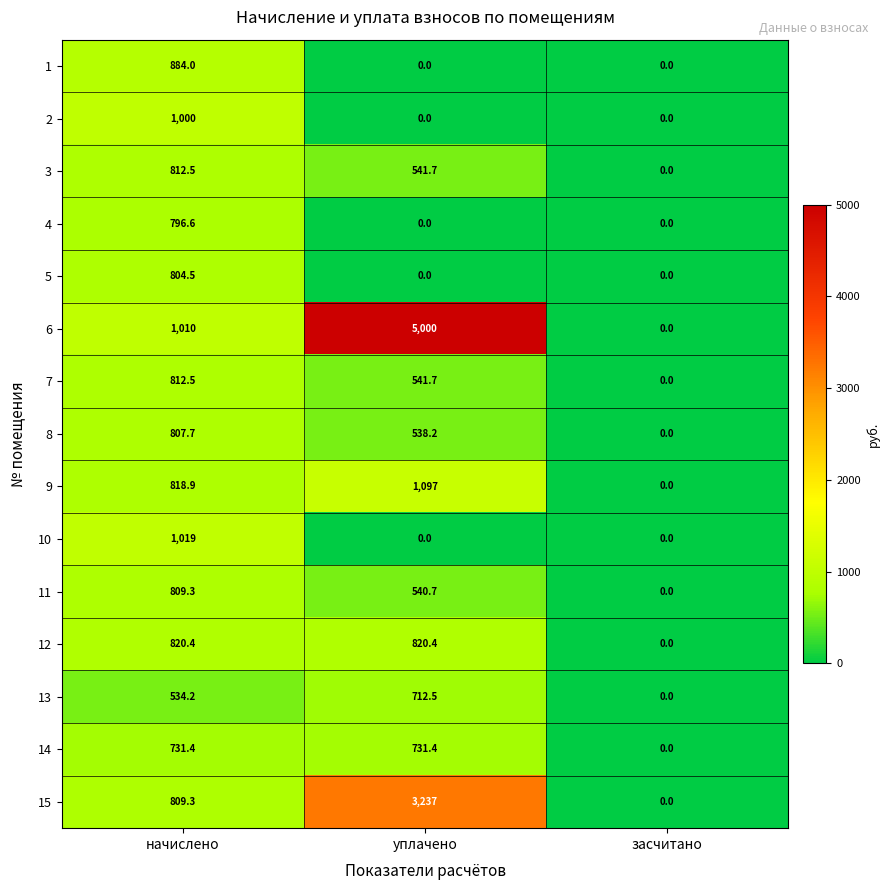

Which series changed the most between уплачено and засчитано?

6